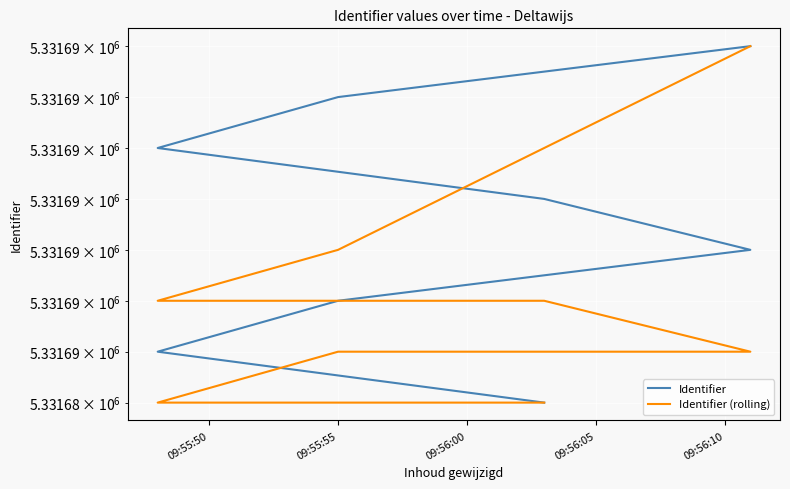

Which series changed the most between 09:55:55 and 6?

Identifier